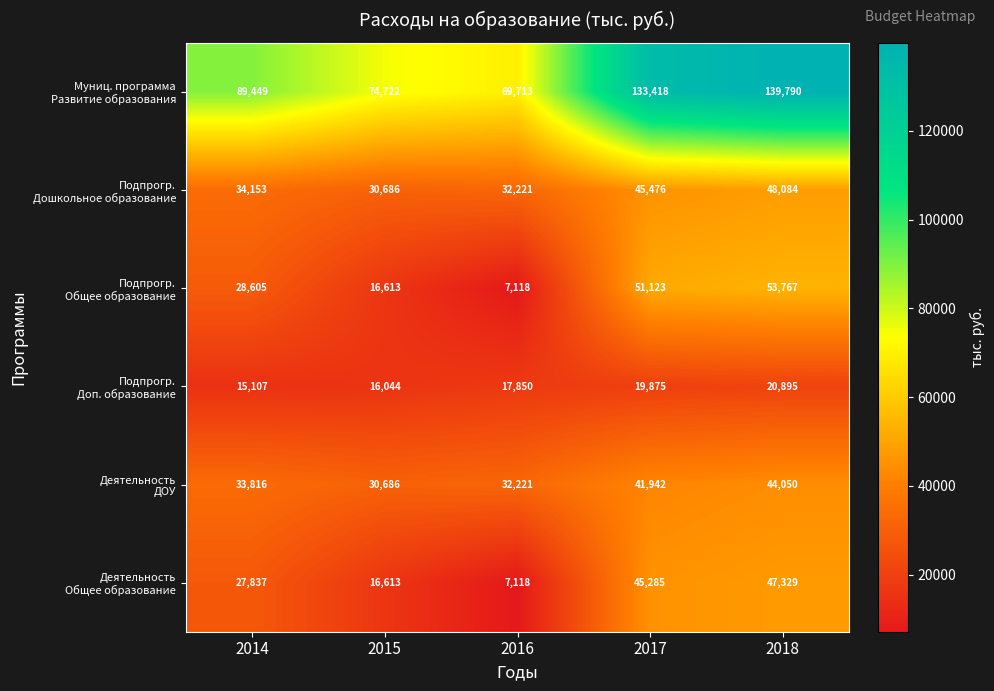

Which category has the lowest value across all series?

2016